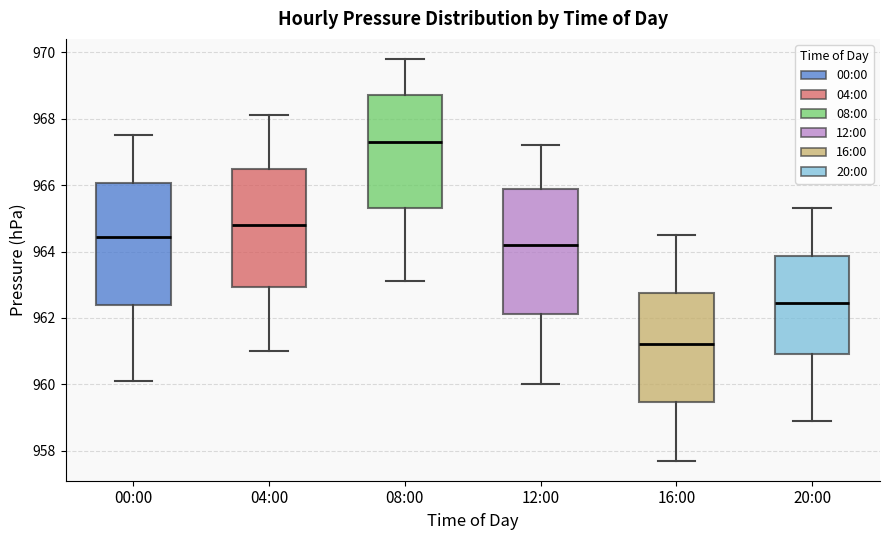

Where is the upper edge of the box for 04:00 on the y-axis? The values are not printed on the chart, so give them approximately, as read against the axis.

966.6